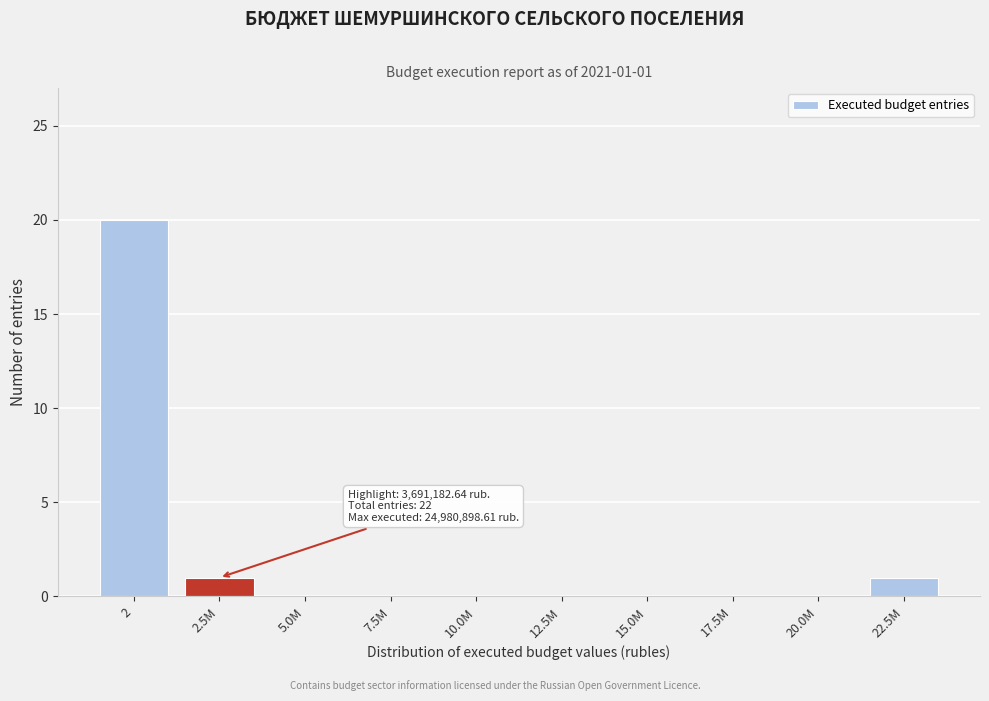

Reading left to right, transcribe all the data shown in this chart.

2=20	2.5M=1	5.0M=0	7.5M=0	10.0M=0	12.5M=0	15.0M=0	17.5M=0	20.0M=0	22.5M=1